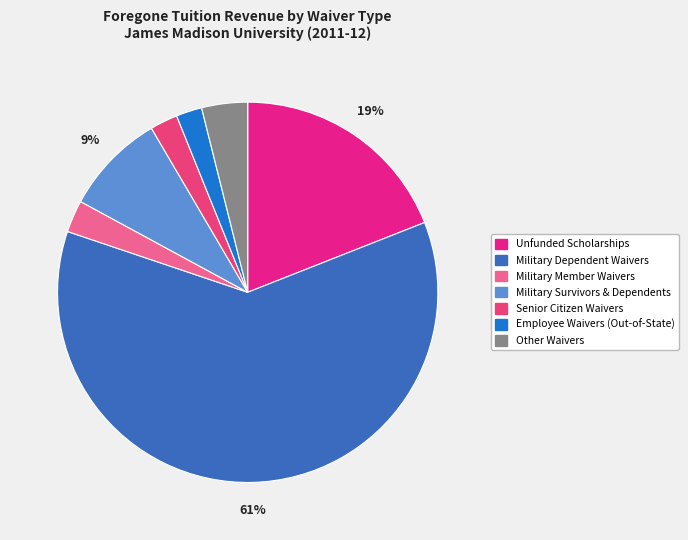

How many segments does this pie chart have?

7